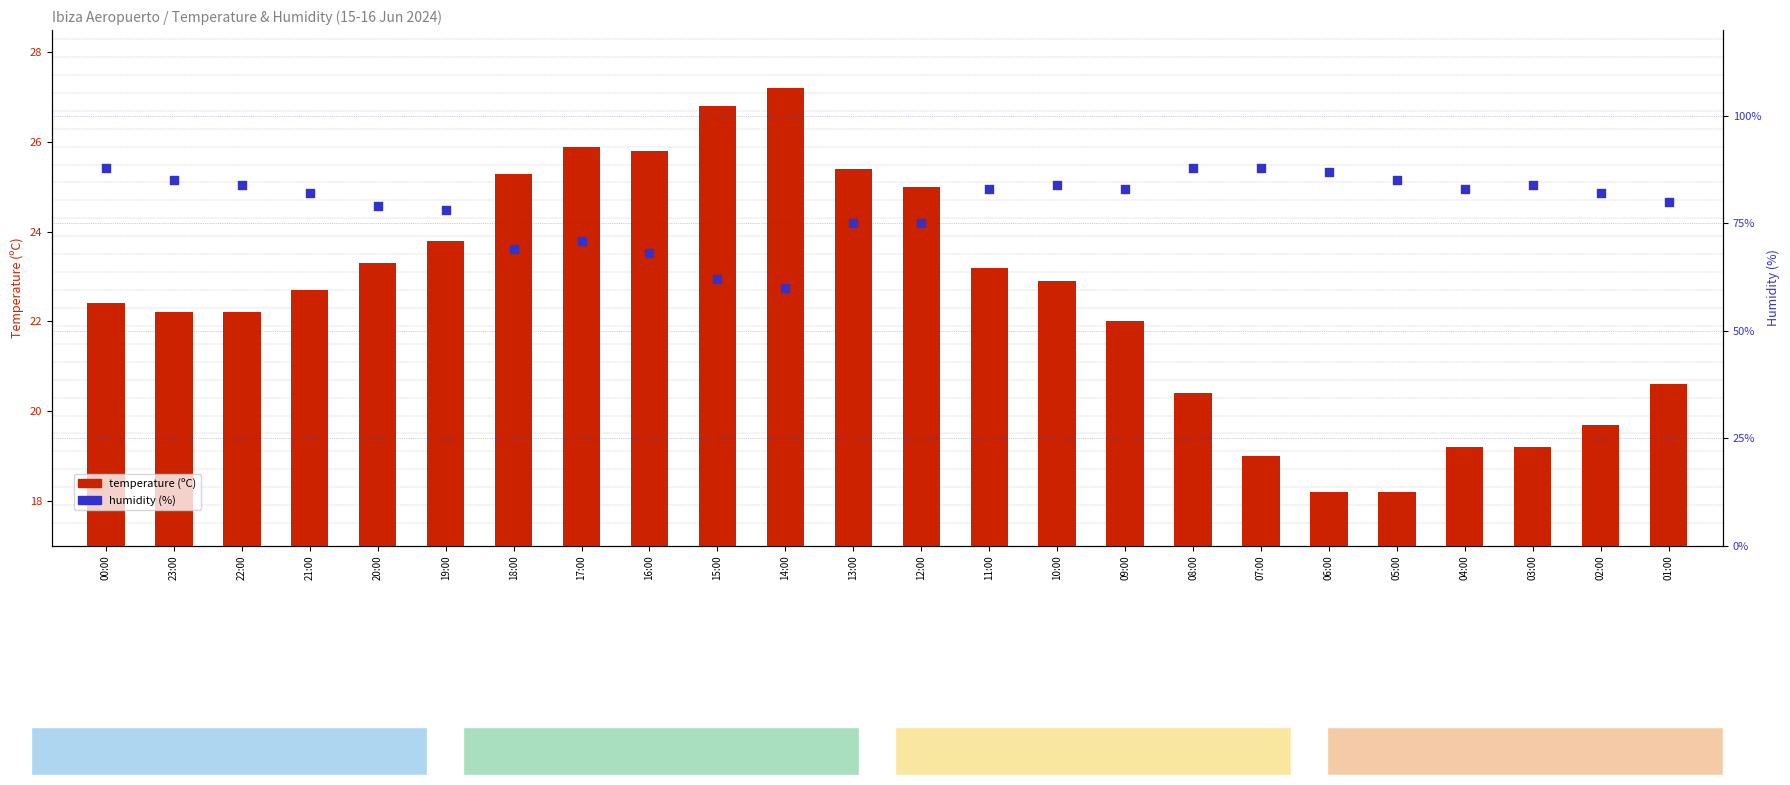

At how many categories does at least one series exceed 37?

24